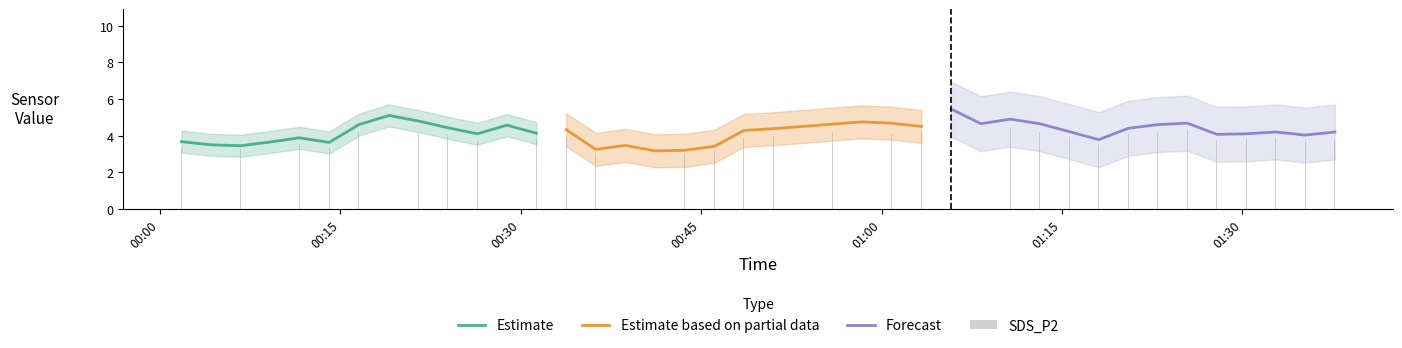

The SDS_P2 series shows 2.3 at 2023/10/30 00:28:51. True or false?

False